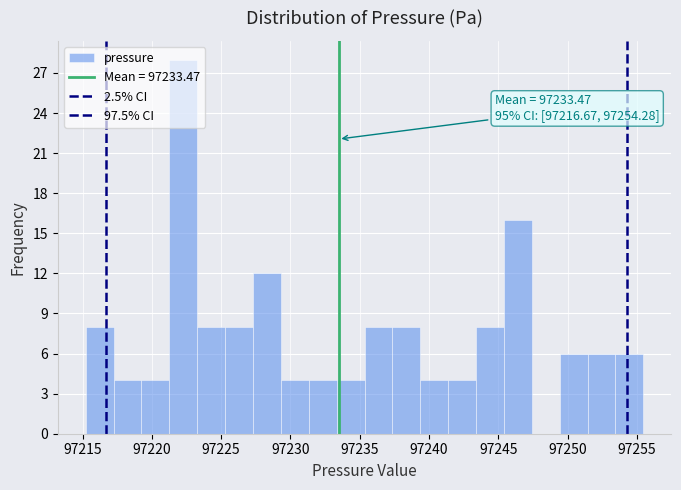

Which range on the x-axis has the tallest bar?

97221.5 to 97223.5